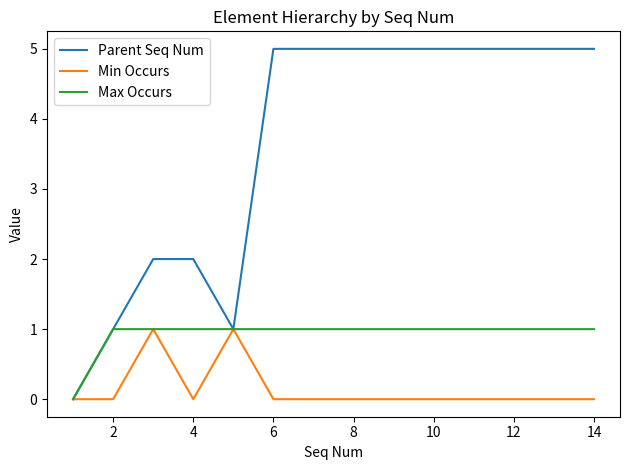

What is the maximum value for Parent Seq Num?

5